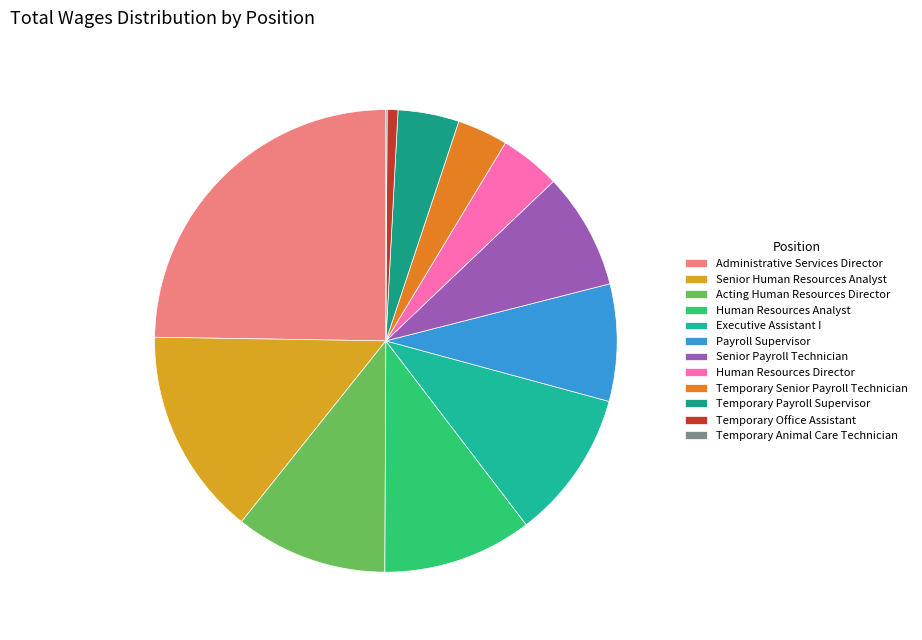

The Human Resources Analyst slice represents 10% of the pie. True or false?

True